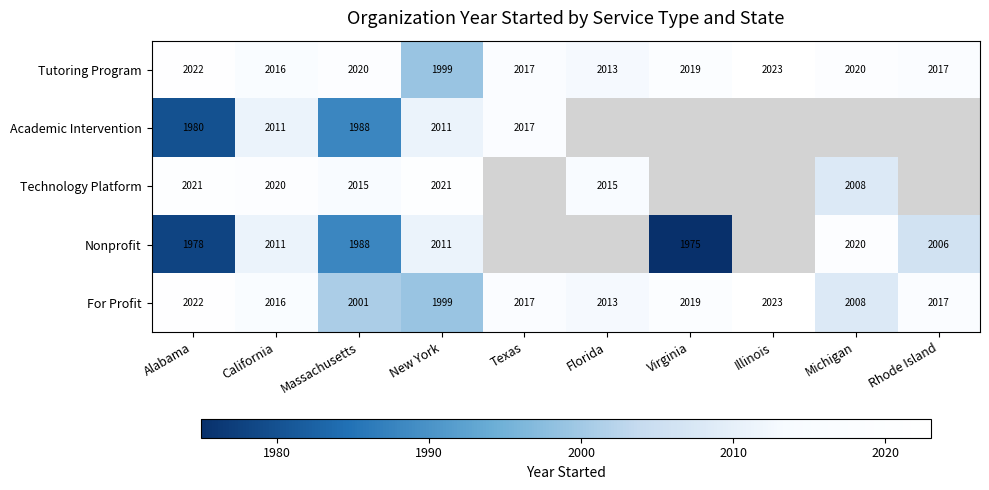

Is the value of Nonprofit at Rhode Island greater than the value of Academic Intervention at California?

No